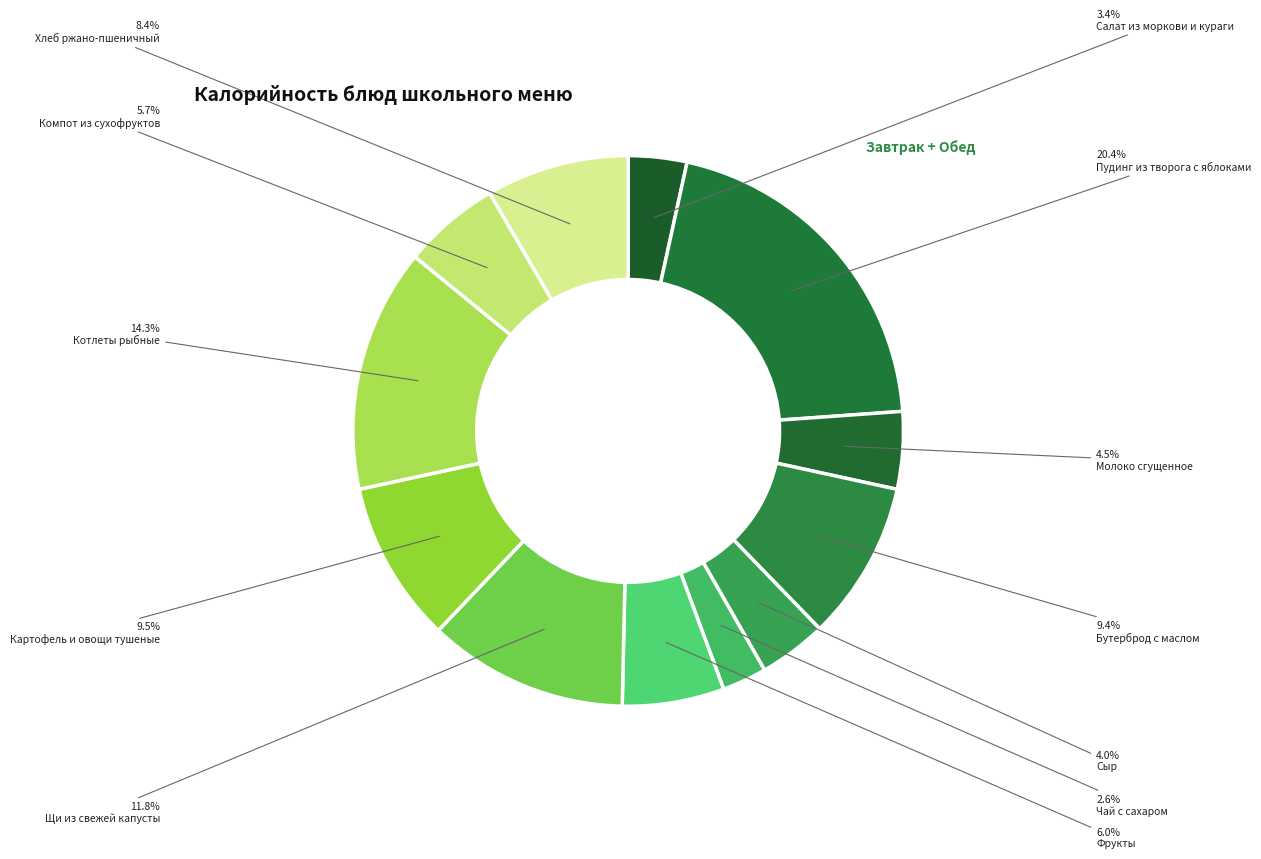

Is Фрукты the majority of the pie?

No